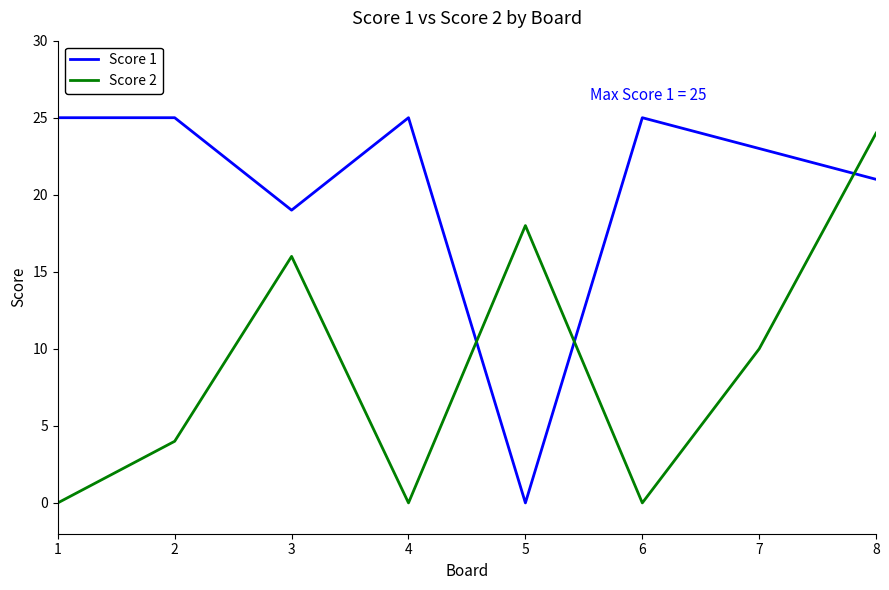

Which series has the largest range (max minus min)?

Score 1